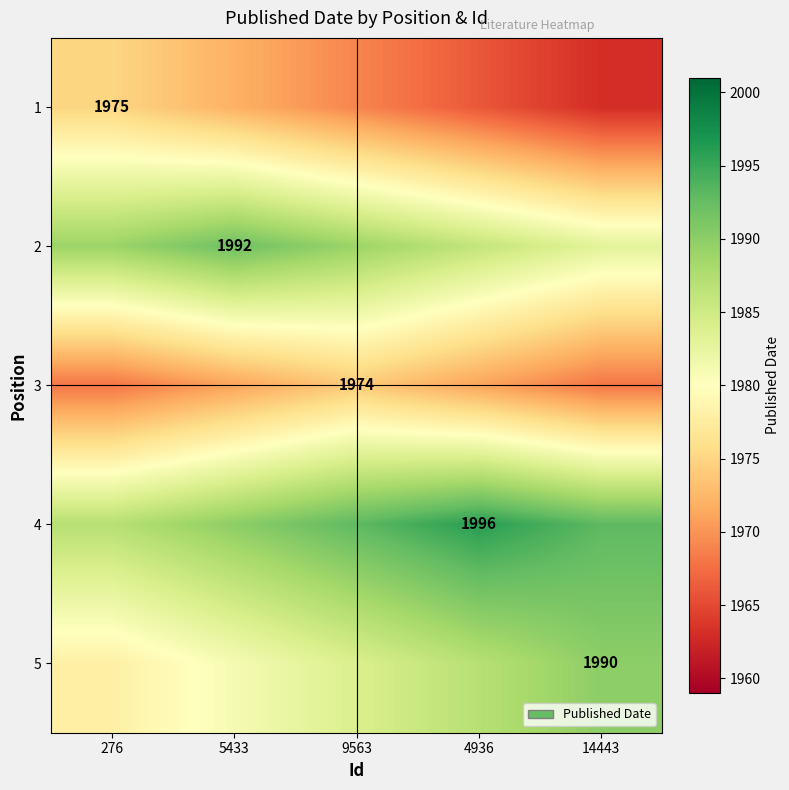

What is the minimum value shown in the chart?

1963